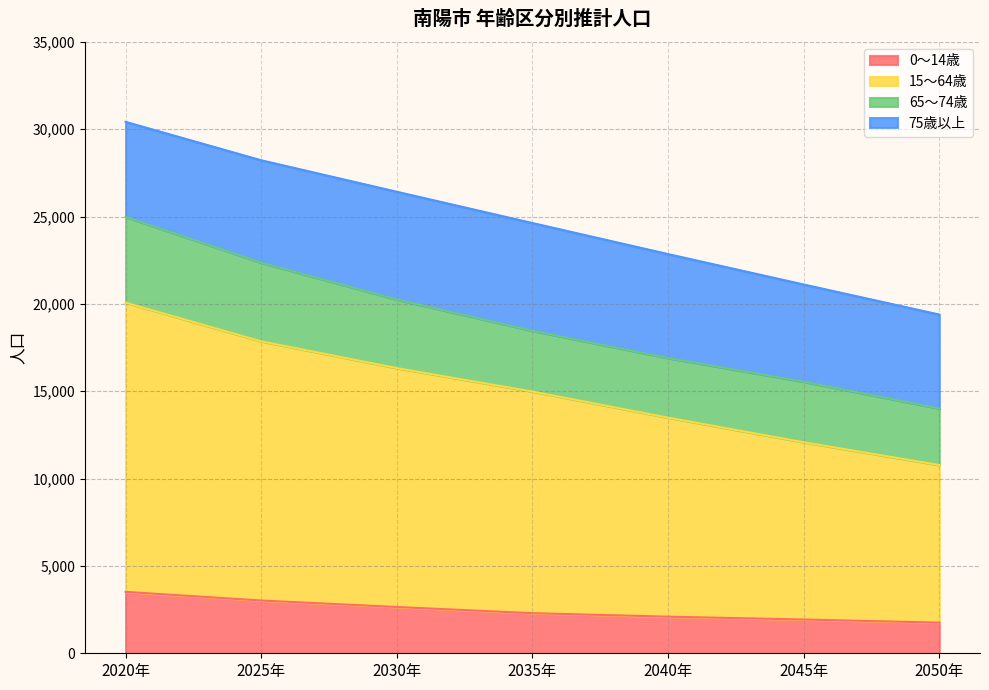

Is the value of 0～14歳 at 2050年 greater than the value of 15～64歳 at 2035年?

No